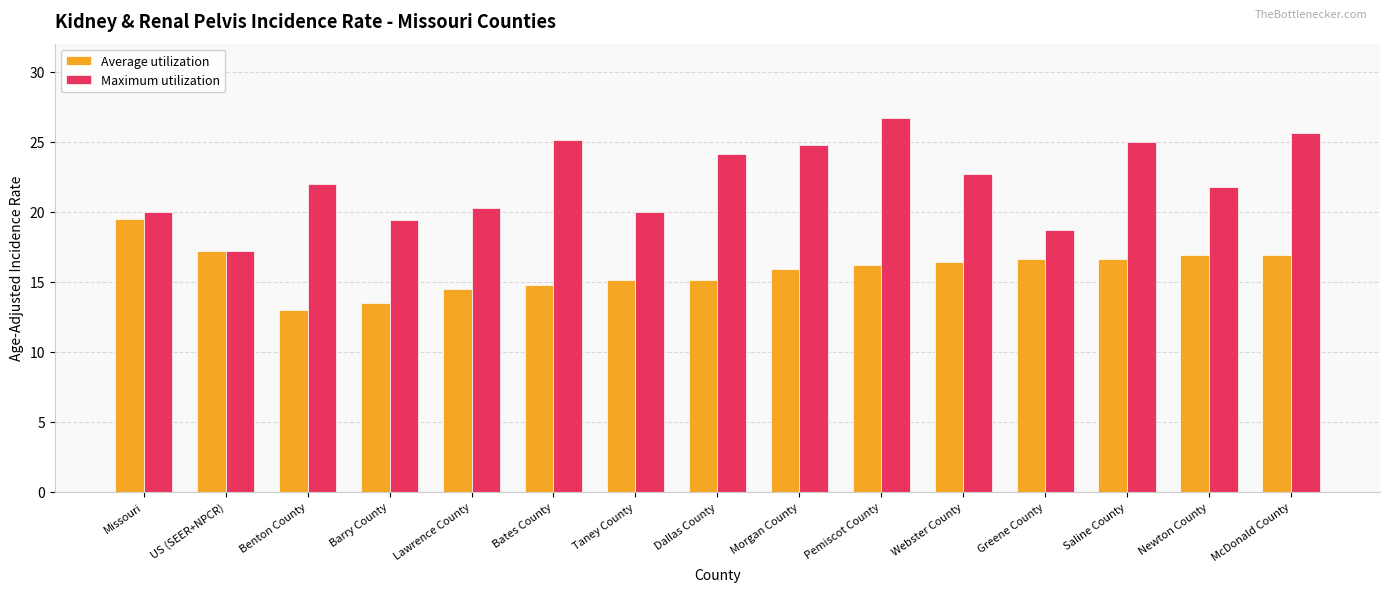

What value does the Average utilization series have at Webster County?

16.4